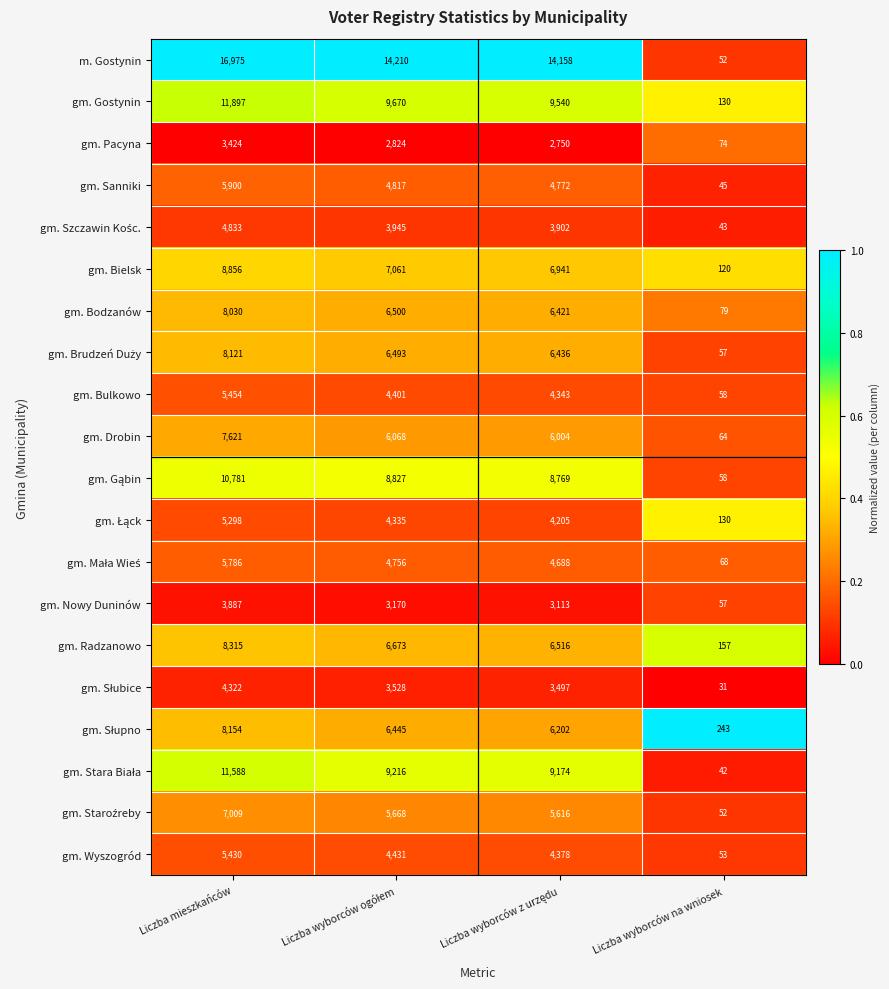

What is the sum of all gm. Sanniki values?

15534